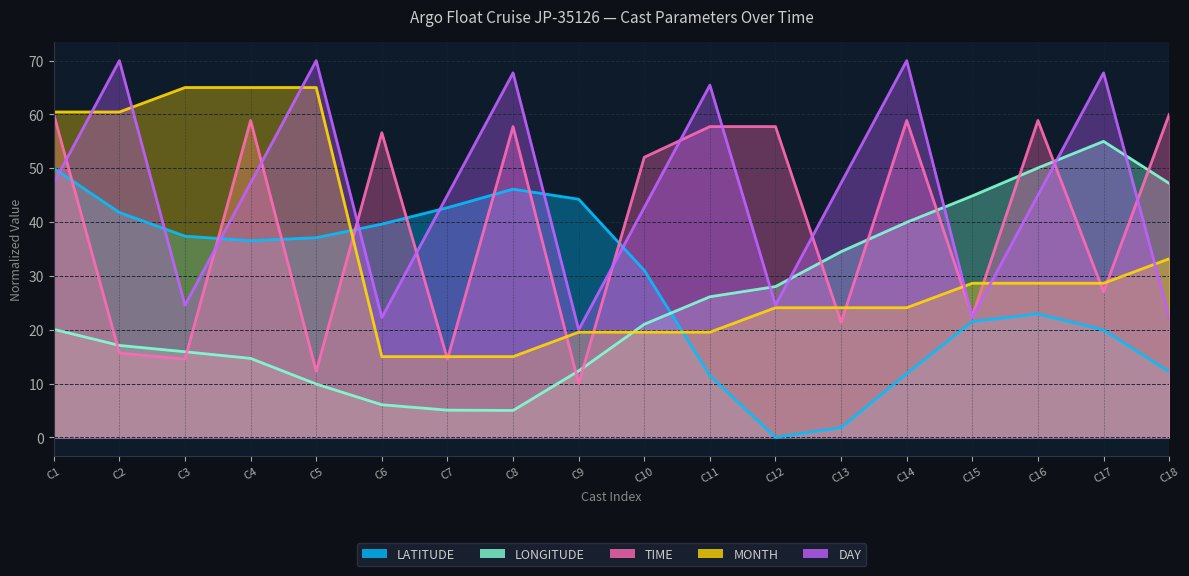

How many lines are shown in the chart?

5